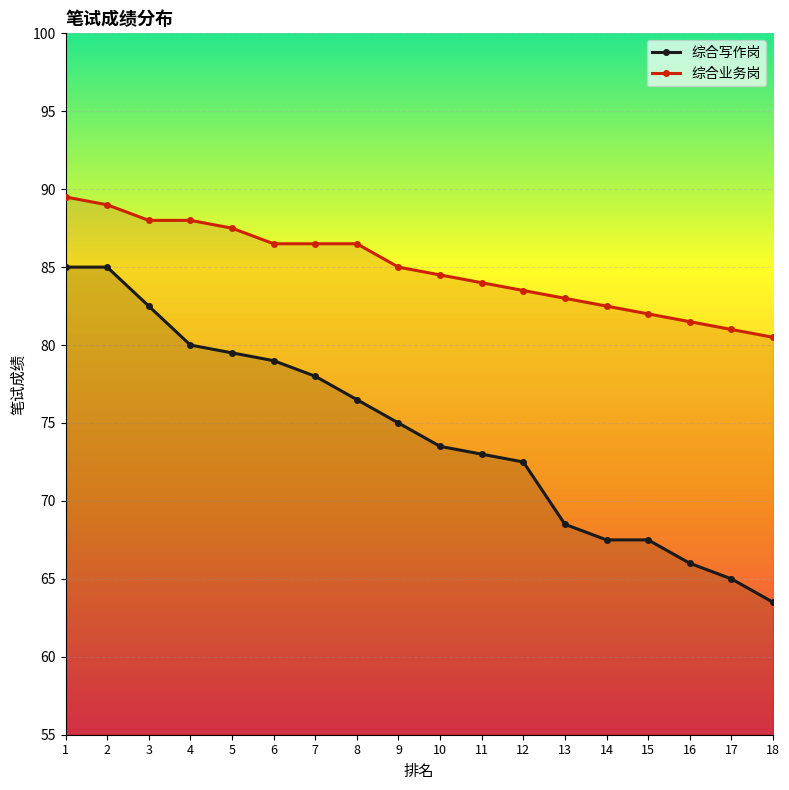

Reading left to right, list all the values displayed in this chart.

综合写作岗: 85.0	85.0	82.5	80.0	79.5	79.0	78.0	76.5	75.0	73.5	73.0	72.5	68.5	67.5	67.5	66.0	65.0	63.5
综合业务岗: 89.5	89.0	88.0	88.0	87.5	86.5	86.5	86.5	85.0	84.5	84.0	83.5	83.0	82.5	82.0	81.5	81.0	80.5